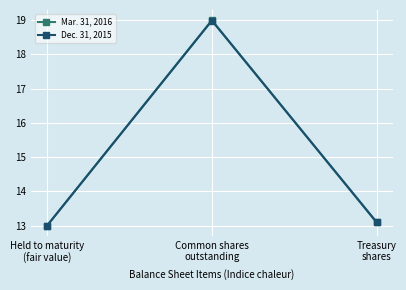

Reading right to left, what are all the values shown in this chart?

Mar. 31, 2016: Treasury
shares=13.1	Common shares
outstanding=19.0	Held to maturity
(fair value)=13.0
Dec. 31, 2015: Treasury
shares=13.1	Common shares
outstanding=19.0	Held to maturity
(fair value)=13.0